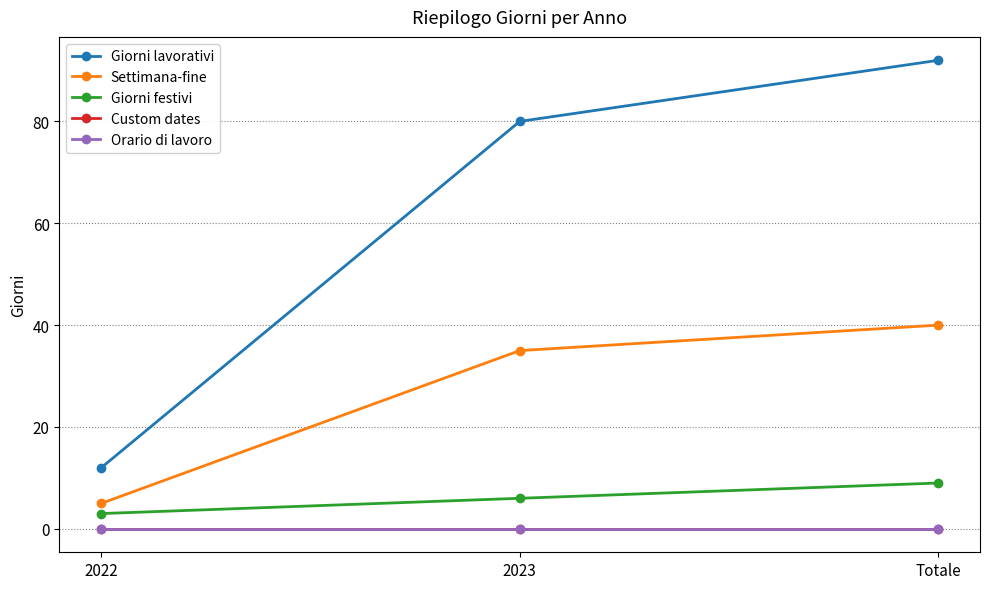

Which has a higher value, 2022 or 2023?

2023